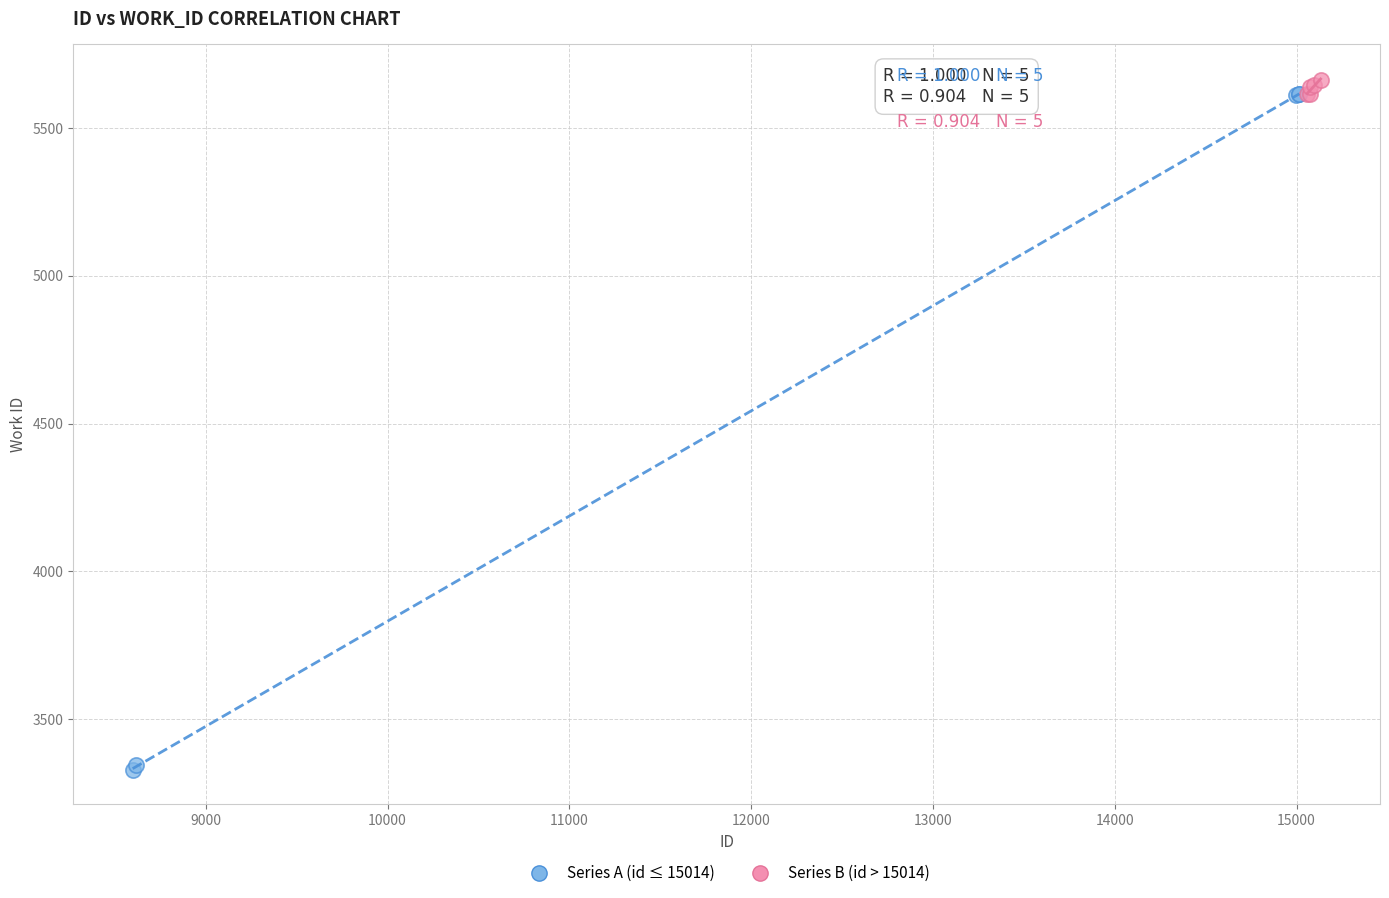

Which series has the widest spread of Y values?

Series A (id ≤ 15014)